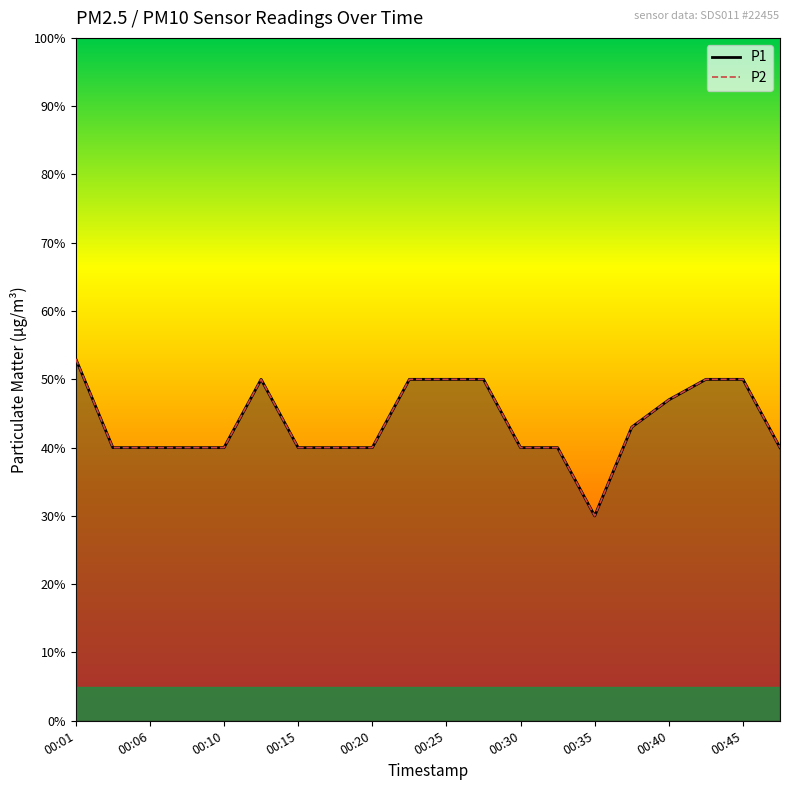

Count the P1 values in the range 0 to 1.

20